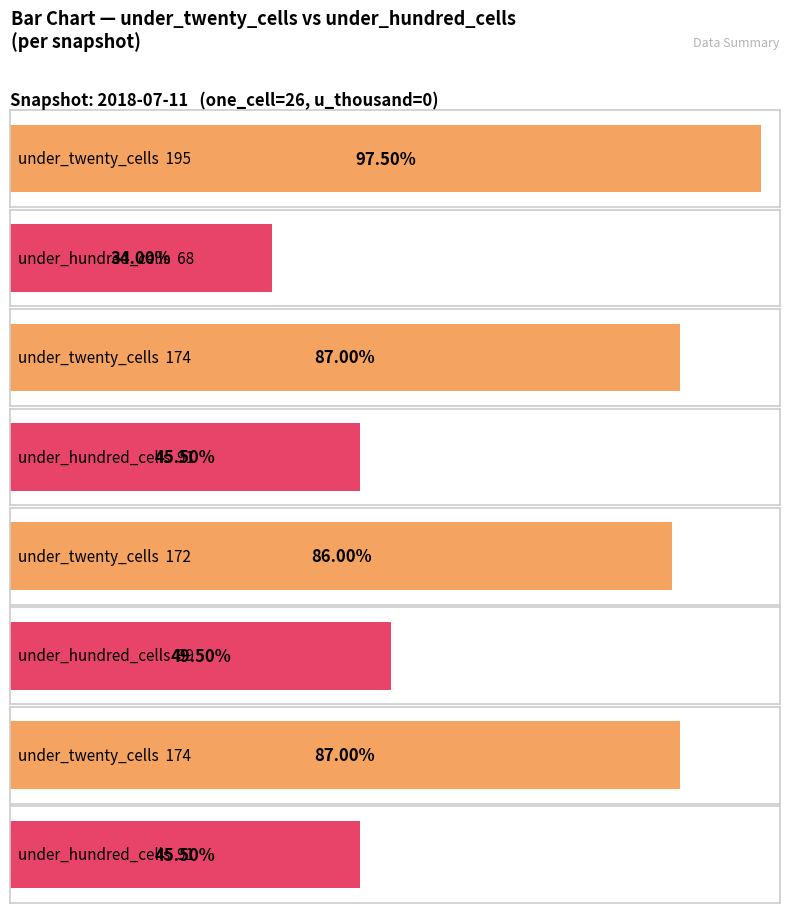

What is the lowest value of the one_cell series?

26